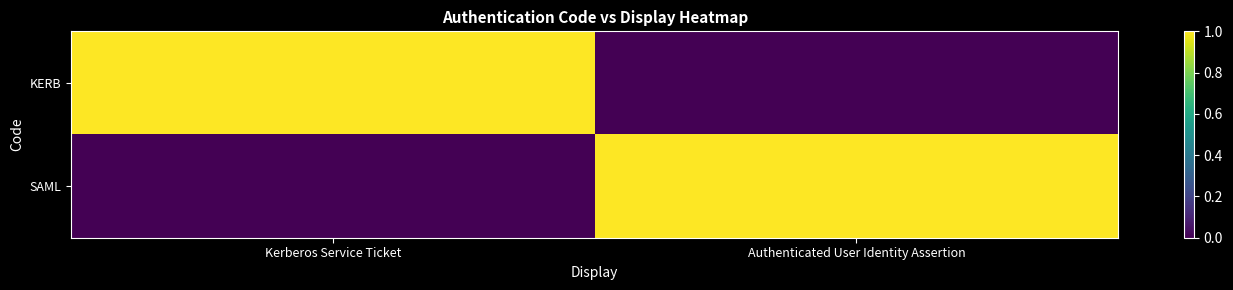

What is the greatest value displayed?

1